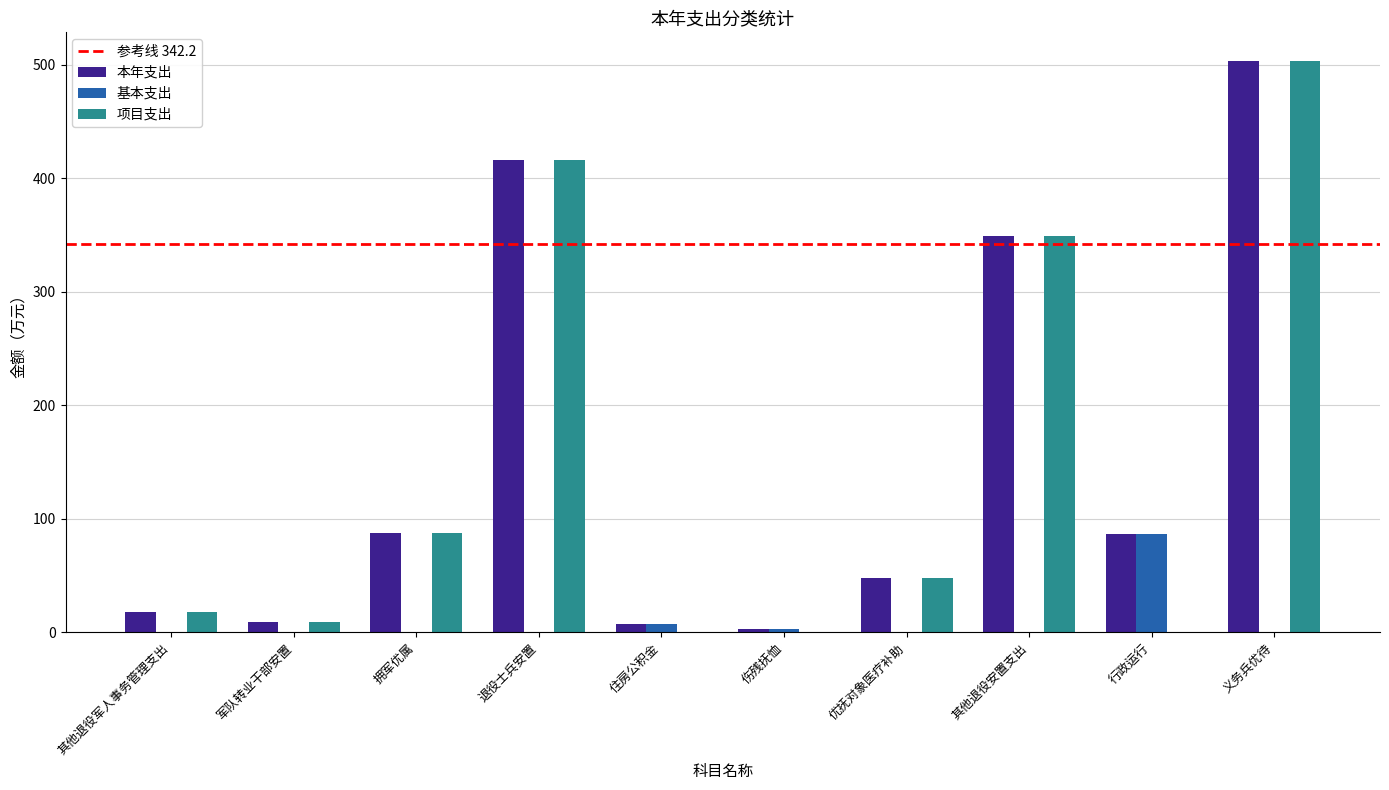

How many categories are shown in the chart?

10